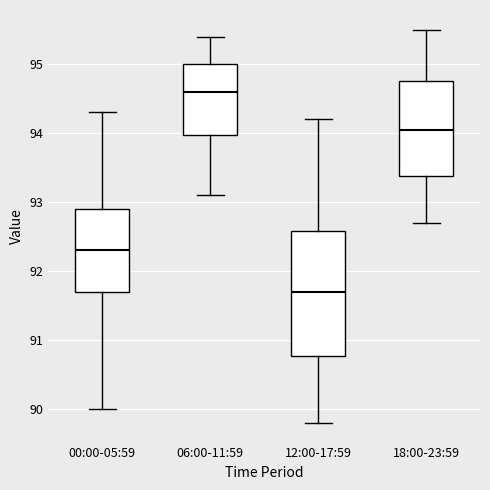

Which box's median line is the highest?

06:00-11:59